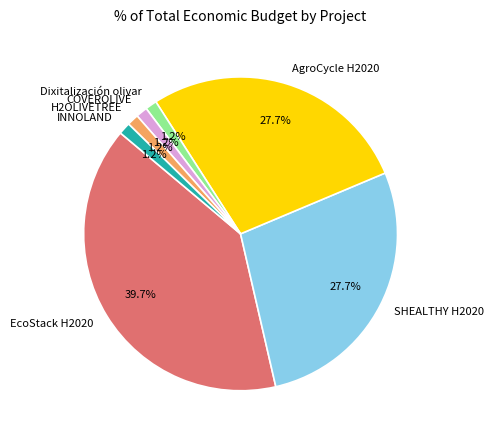

Is there any slice that represents more than half of the pie?

No